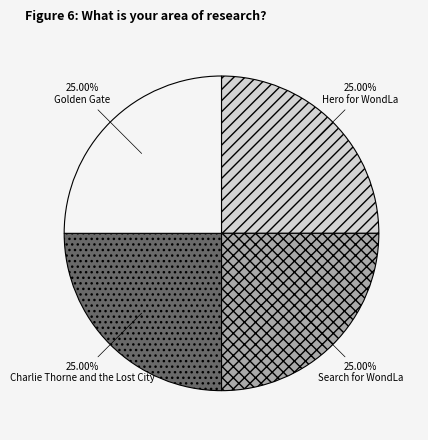

How many slices are in this pie chart?

4